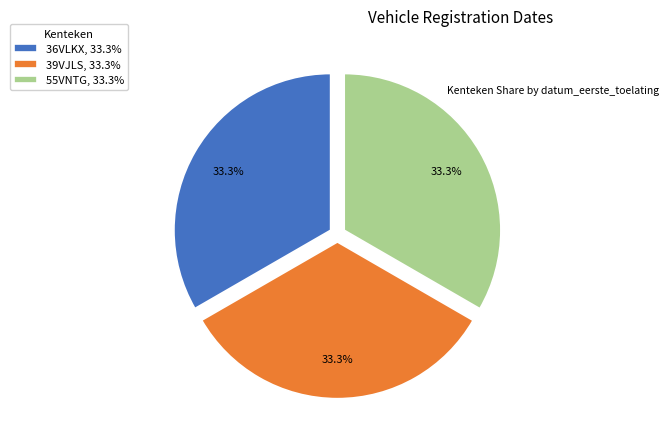

How much of the chart is everything except 55VNTG?

66.7%